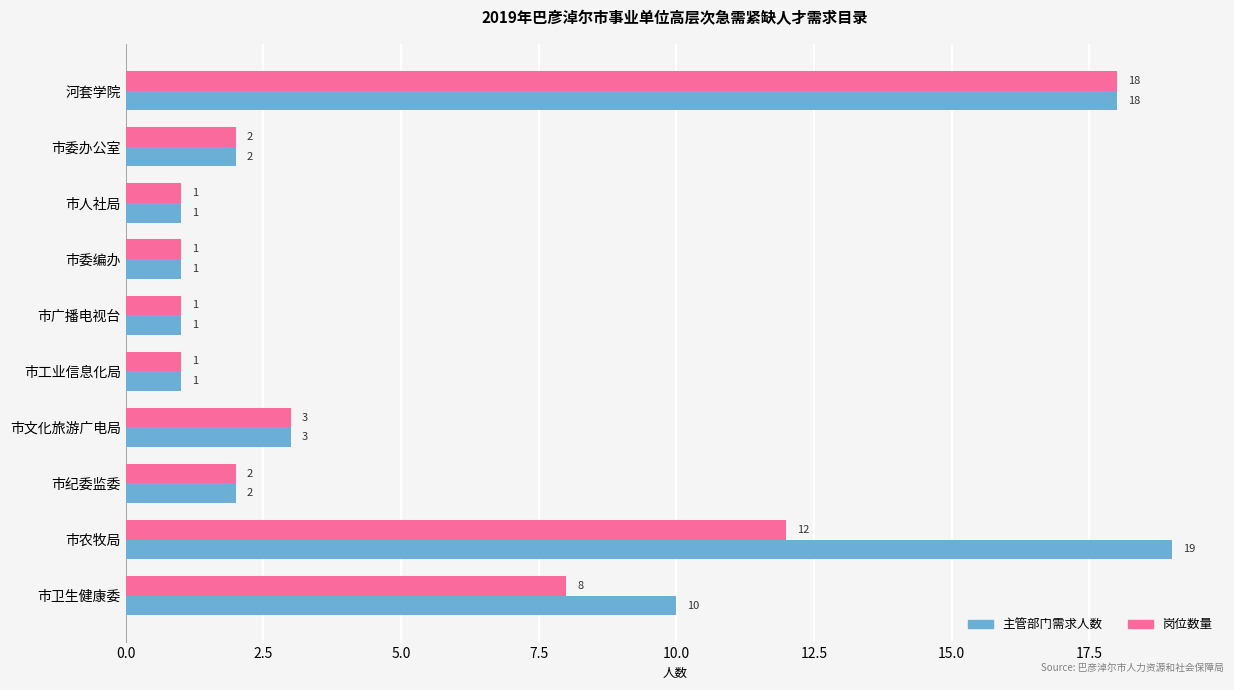

Which series changed the most between 市文化旅游广电局 and 市卫生健康委?

主管部门需求人数